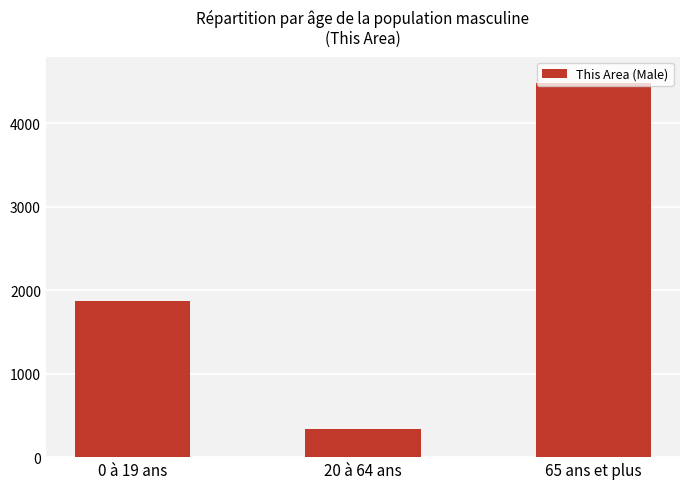

What is the difference between the values at 65 ans et plus and 0 à 19 ans?

2611